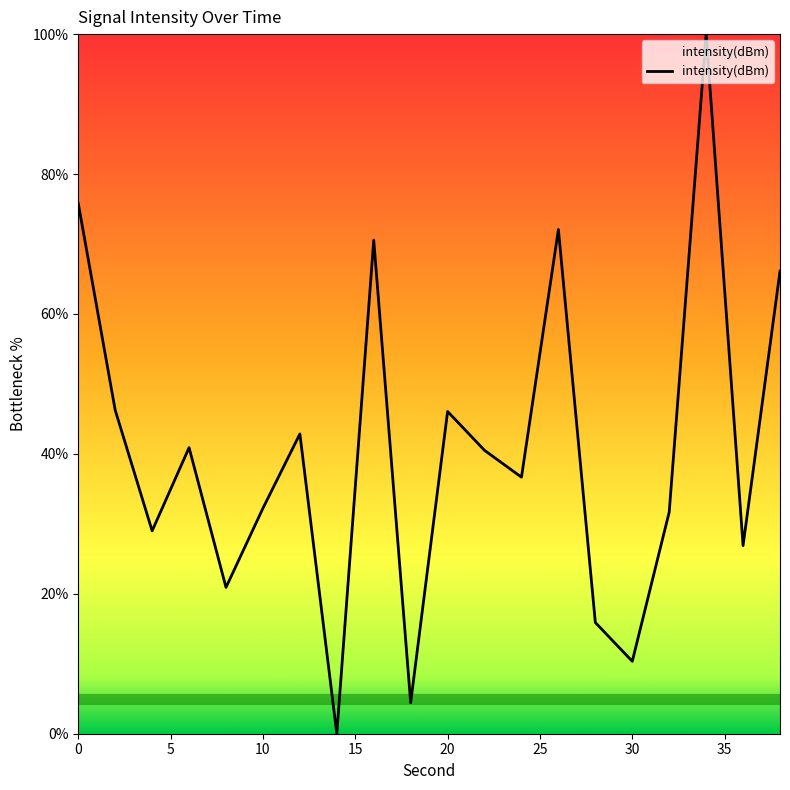

What is the greatest value displayed?

100.0